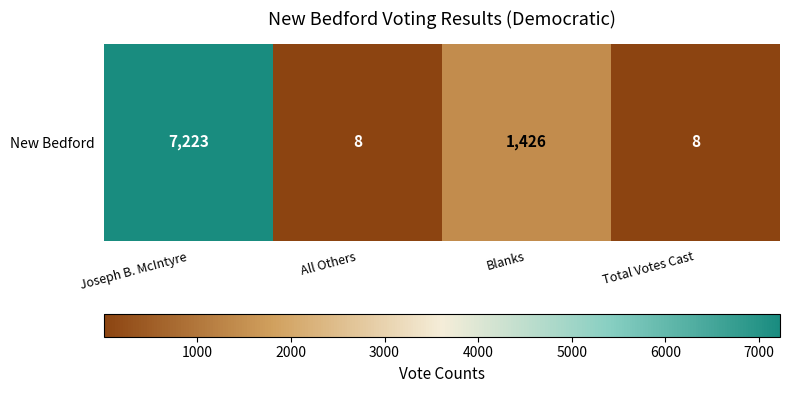

What is the greatest value displayed?

7223